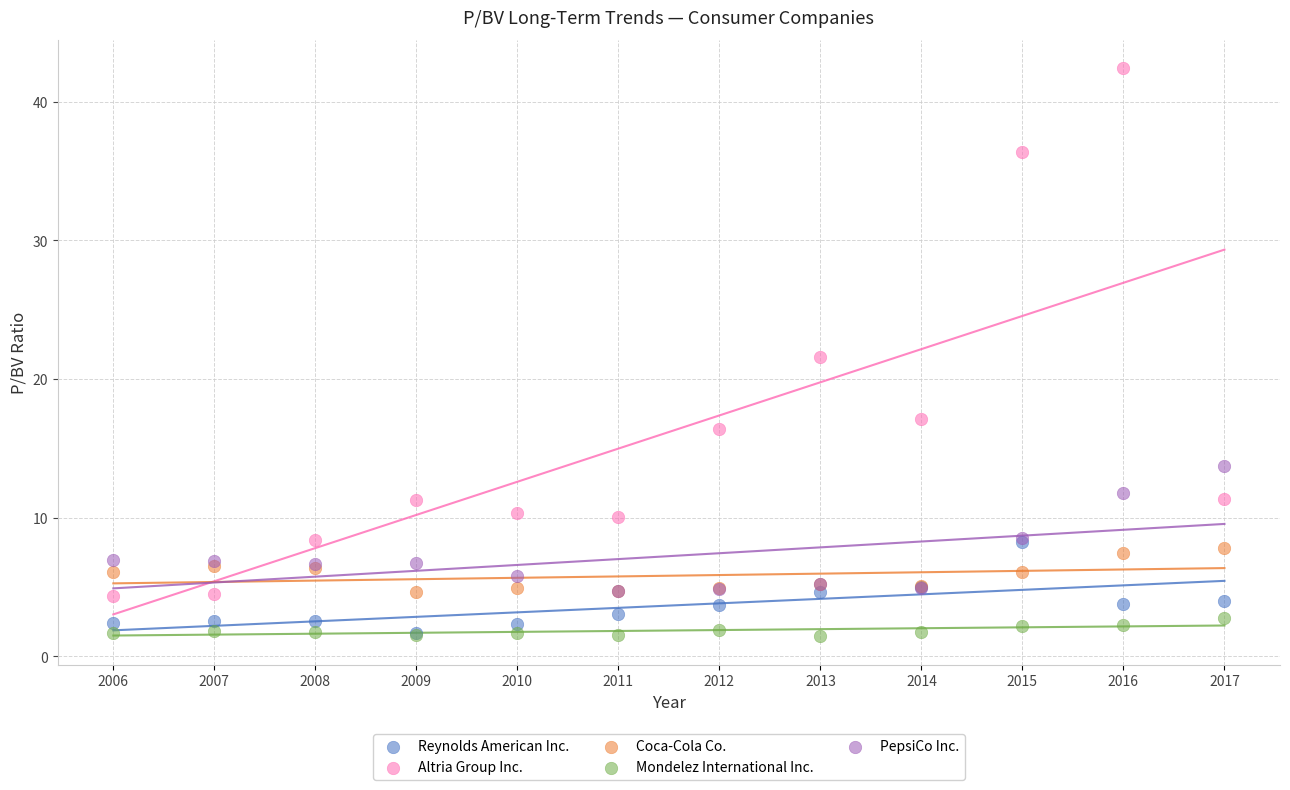

Across all series, what Y value is closest to 21?

21.6